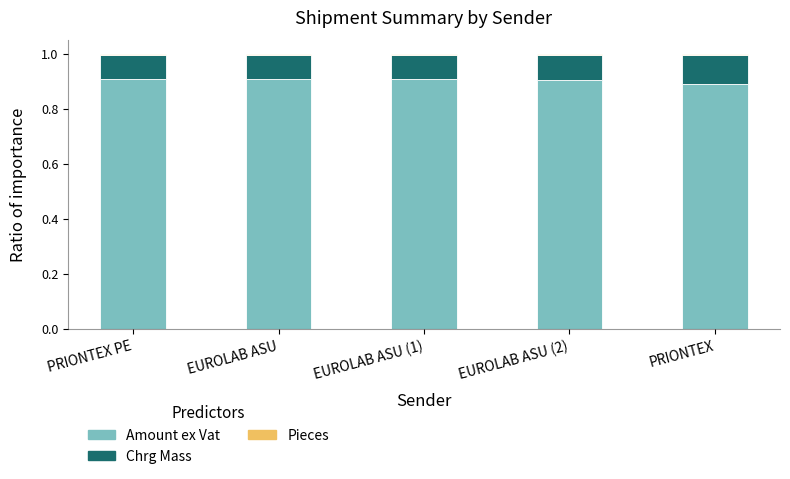

How many distinct data groups are displayed?

3